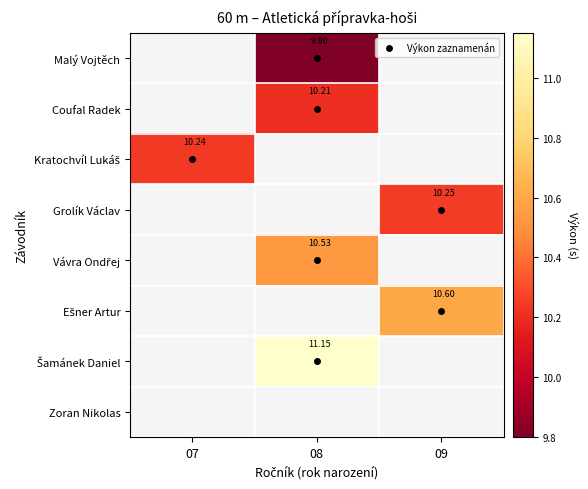

How many distinct data groups are displayed?

8